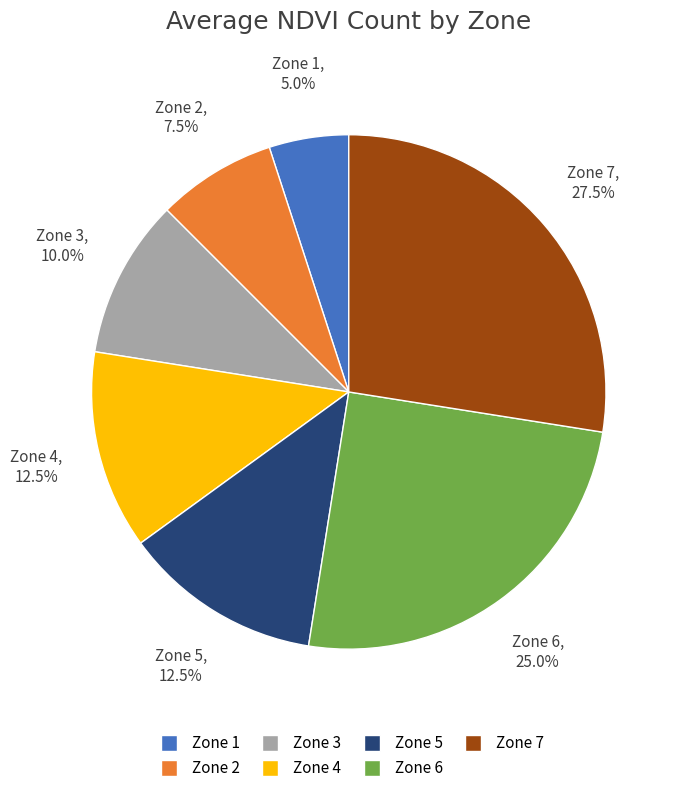

How many slices are in this pie chart?

7